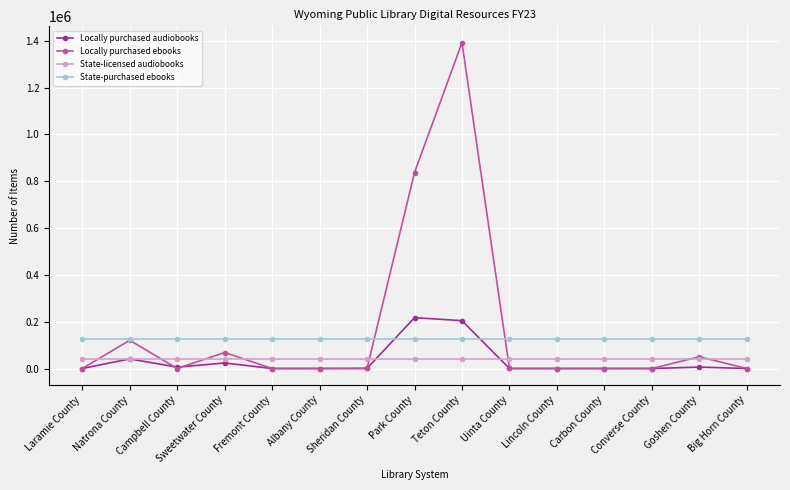

What is the total value across all series at Laramie County?

165961